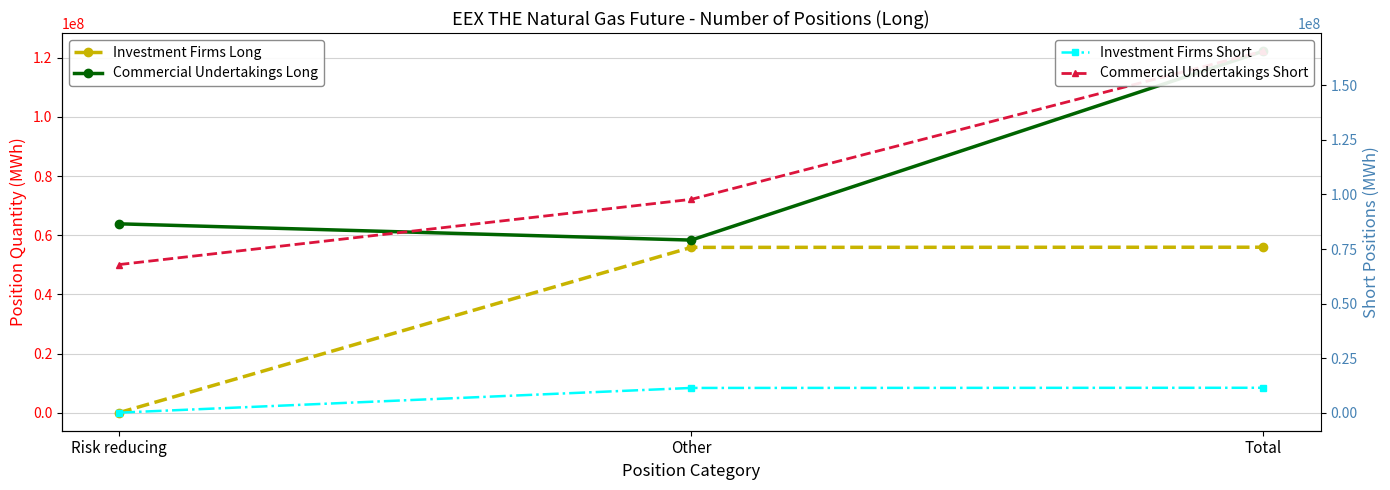

List the series in order of their overall mean, highest first.

Commercial Undertakings Short, Commercial Undertakings Long, Investment Firms Long, Investment Firms Short